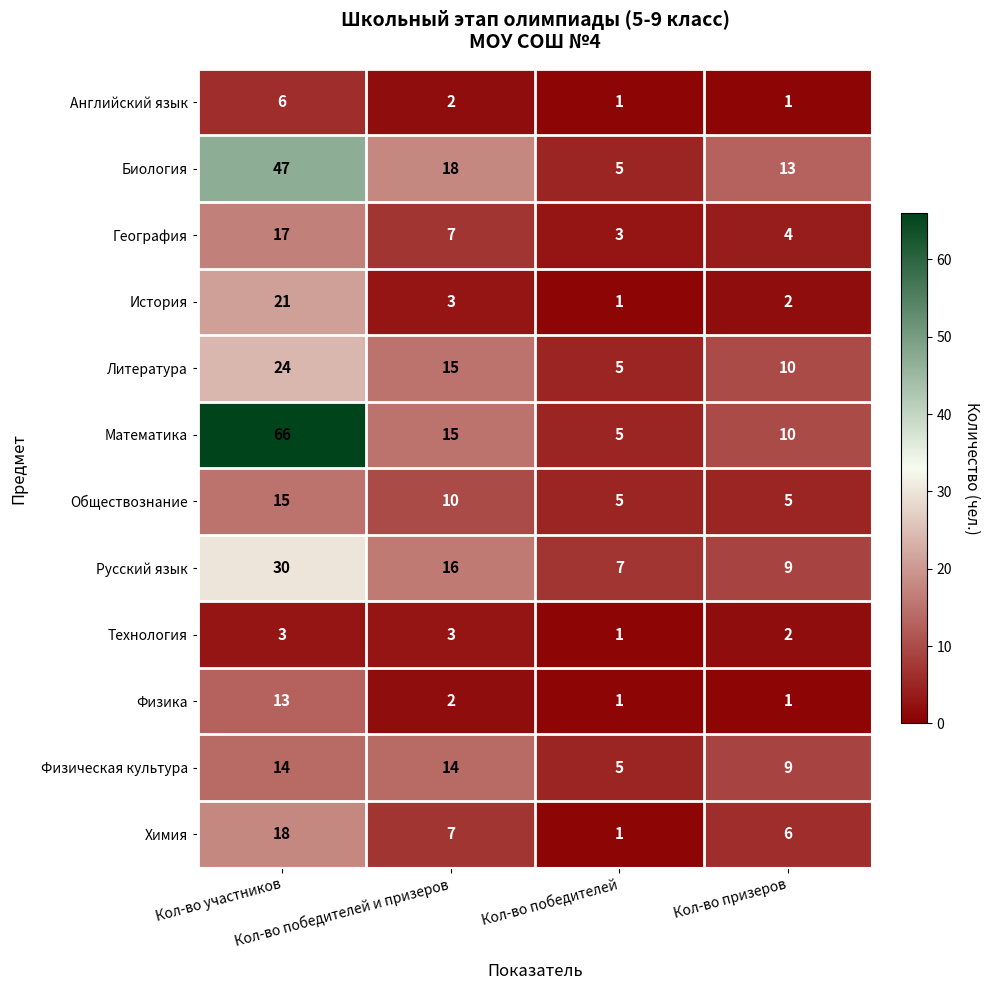

How many Литература values are between 10 and 24?

3